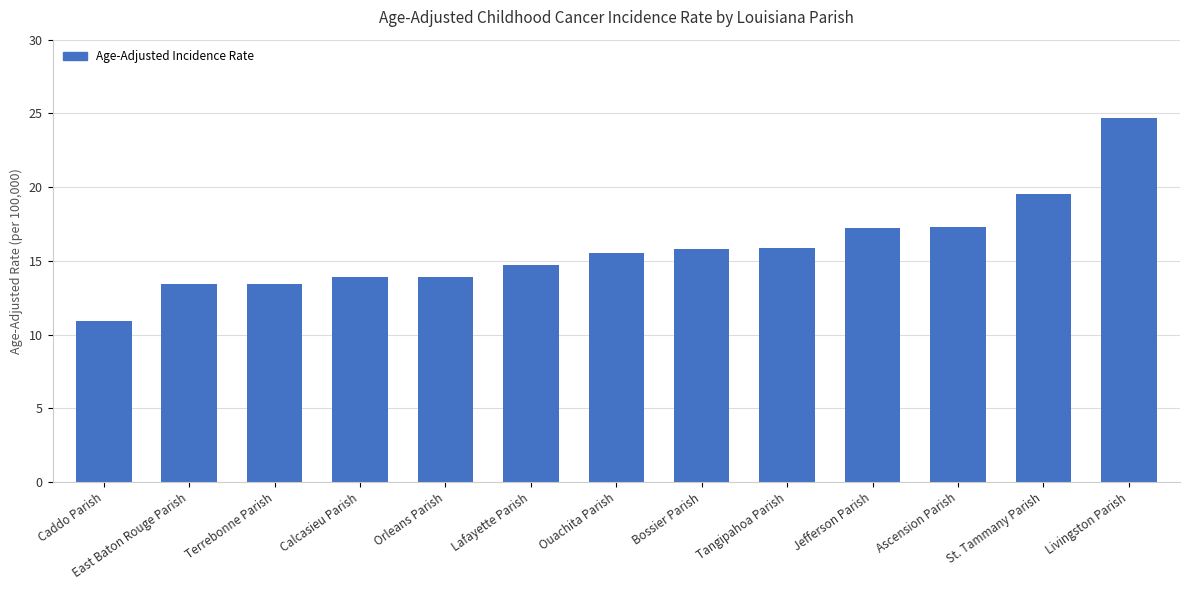

What is the difference between the values at Ouachita Parish and Tangipahoa Parish?

0.4